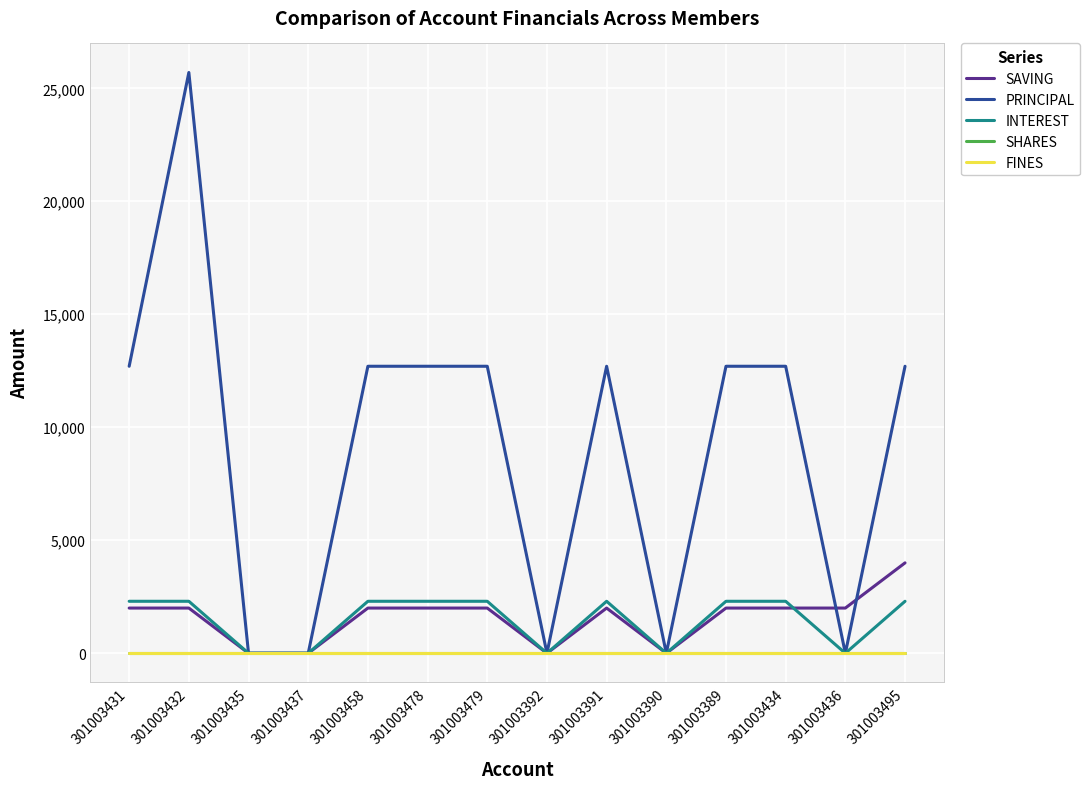

What is the label of the 1st point from the right?

301003495